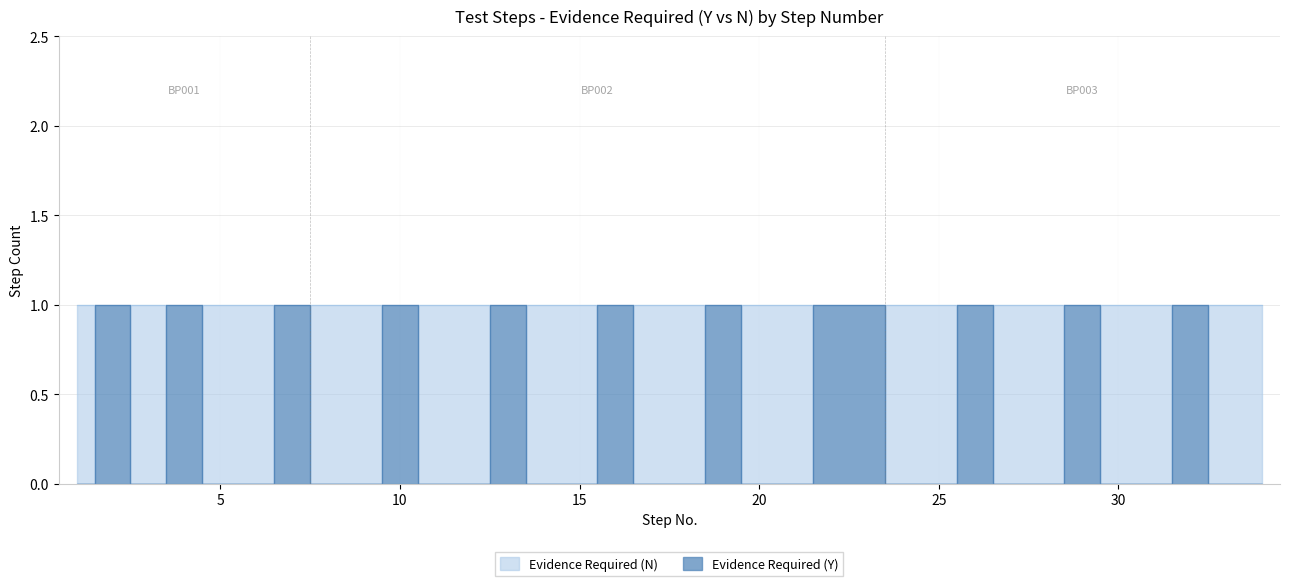

What is the sum of the Evidence Required (Y) values at BP003 and BP002?

2